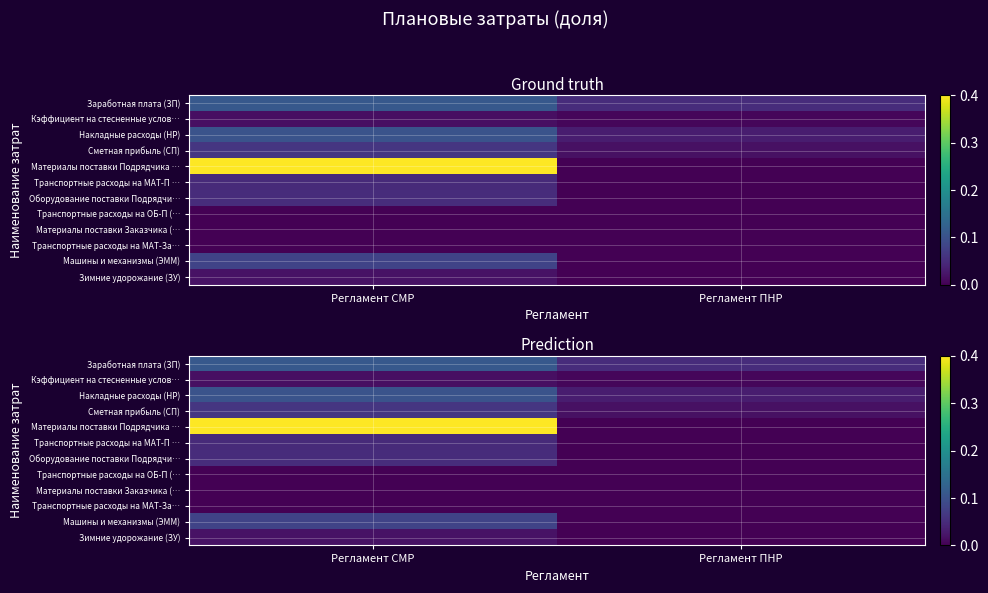

What is the difference between the maximum and minimum values in the Материалы поставки Подрядчика … series?

0.4